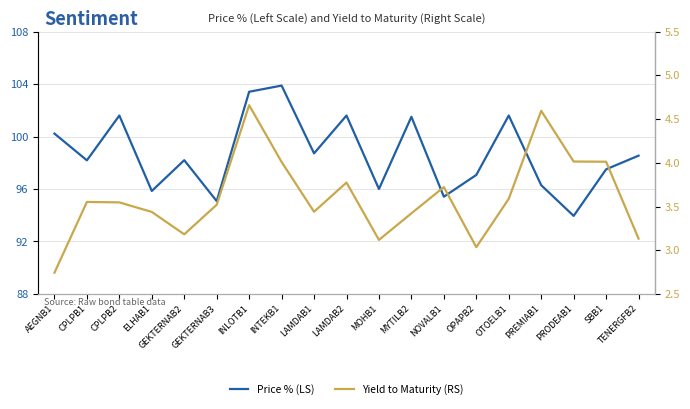

Reading right to left, what are all the values shown in this chart?

Price % (LS): 98.5	97.5	94.0	96.3	101.6	97.1	95.4	101.5	96.0	101.6	98.7	103.9	103.4	95.1	98.2	95.8	101.6	98.2	100.2
Yield to Maturity (RS): 3.1	4.0	4.0	4.6	3.6	3.0	3.7	3.4	3.1	3.8	3.4	4.0	4.7	3.5	3.2	3.4	3.5	3.6	2.7